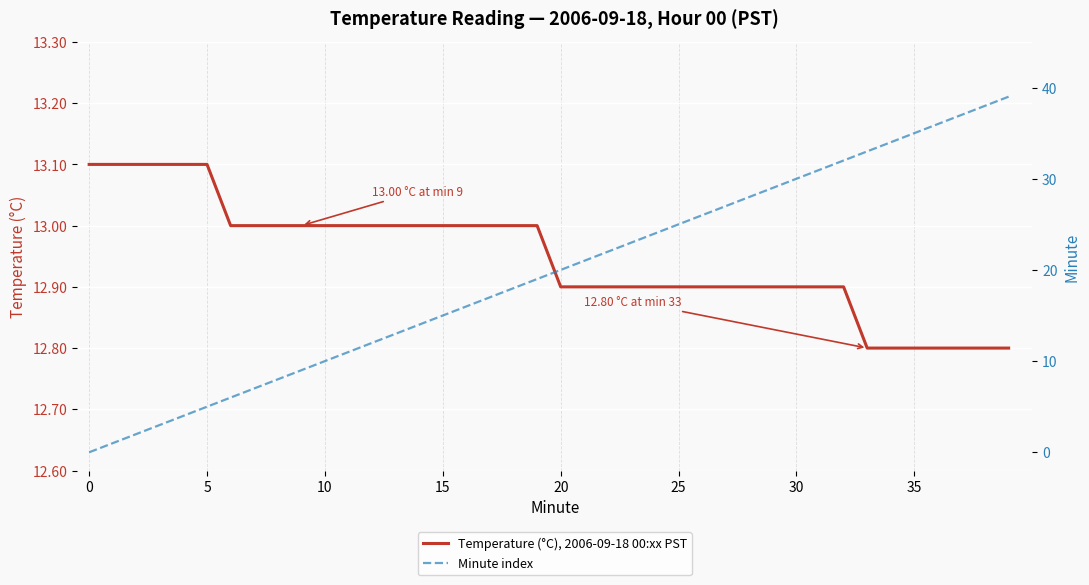

What is the sum of all Temperature (°C), 2006-09-18 00:xx PST values?

517.9